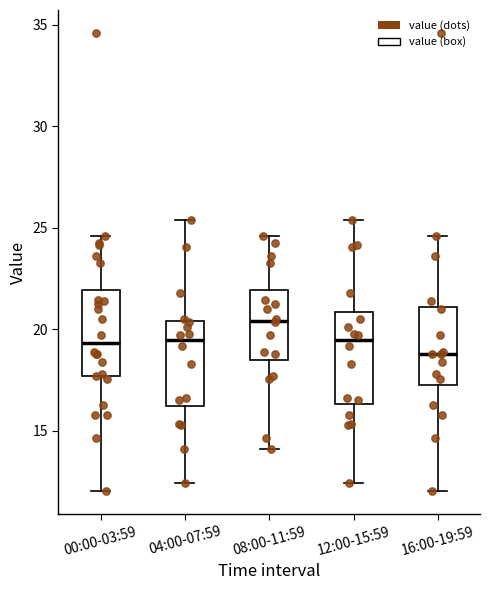

Reading left to right, read every box against the y-axis: the position of its median line, the range the box covers, and the ends of its whiskers. The values are not printed on the chart, so give them approximately, as read against the axis.

00:00-03:59: median 19.5, box 17.5 to 22.0, whiskers 12.0 to 24.5
04:00-07:59: median 19.5, box 16.0 to 20.5, whiskers 12.5 to 25.5
08:00-11:59: median 20.5, box 18.5 to 22.0, whiskers 14.0 to 24.5
12:00-15:59: median 19.5, box 16.5 to 21.0, whiskers 12.5 to 25.5
16:00-19:59: median 19.0, box 17.5 to 21.0, whiskers 12.0 to 24.5